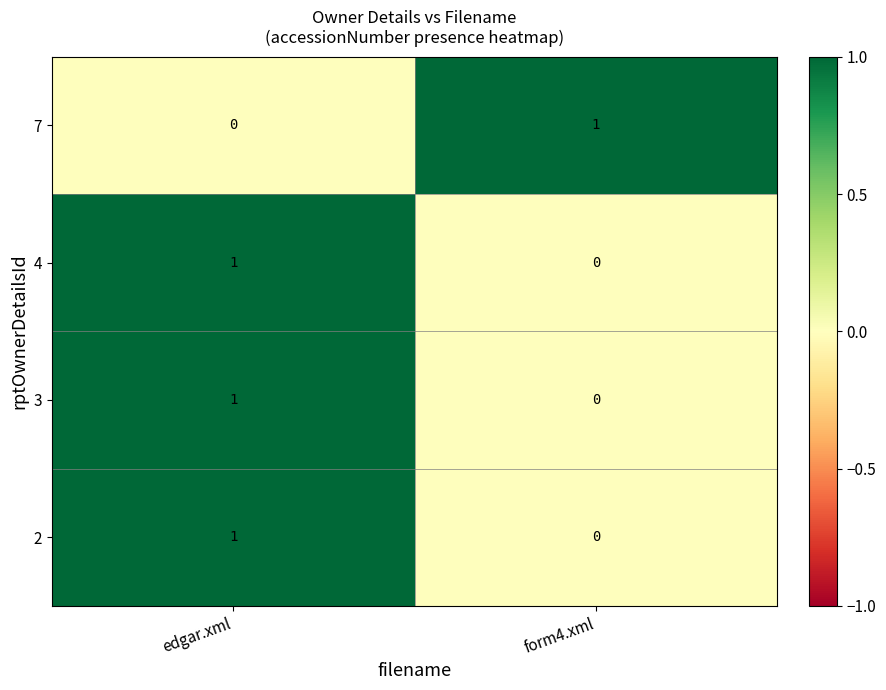

How many series are shown in this chart?

4